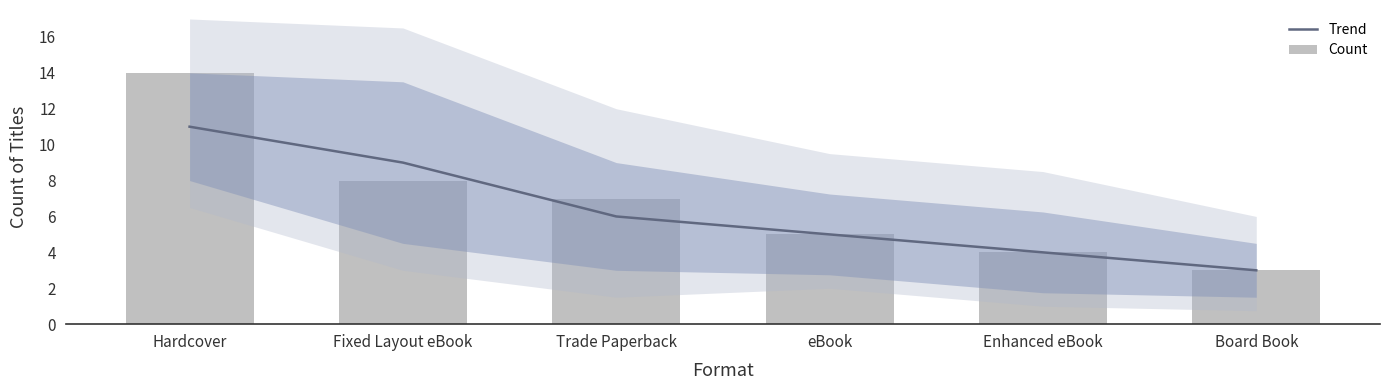

Read the Trend value at Hardcover.

11